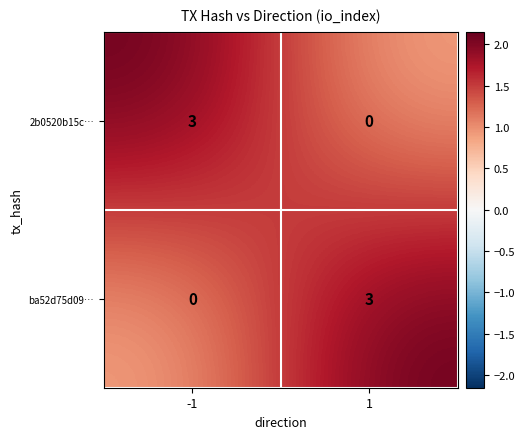

What is the difference between the highest and lowest values at 1?

3